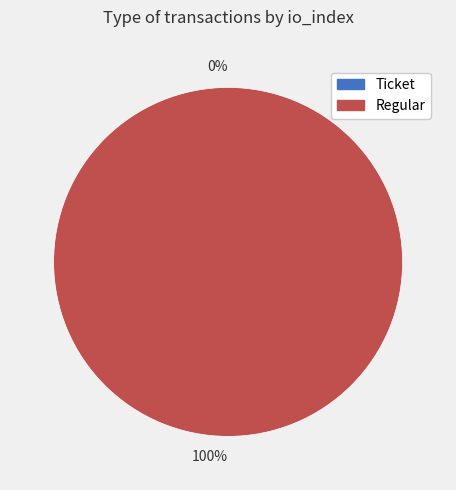

Is Ticket the majority of the pie?

No